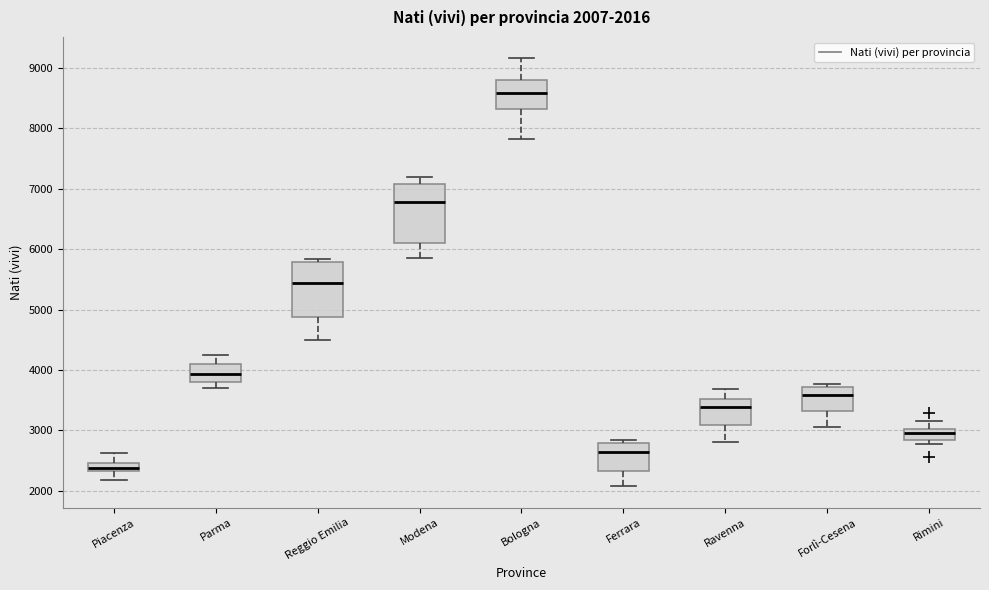

Which box's median line is the lowest?

Piacenza